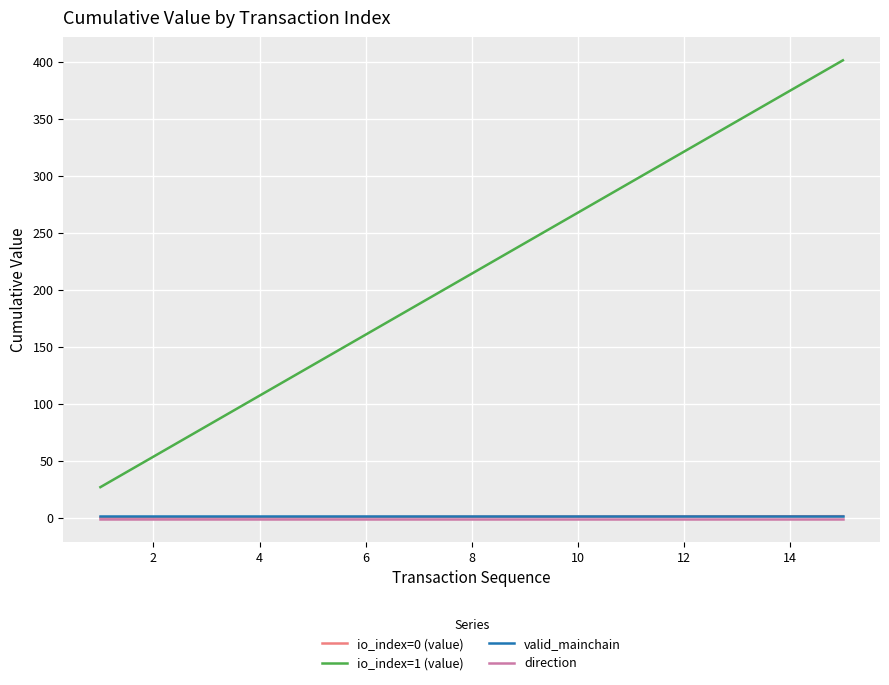

Which series has the largest total across all categories?

io_index=1 (value)